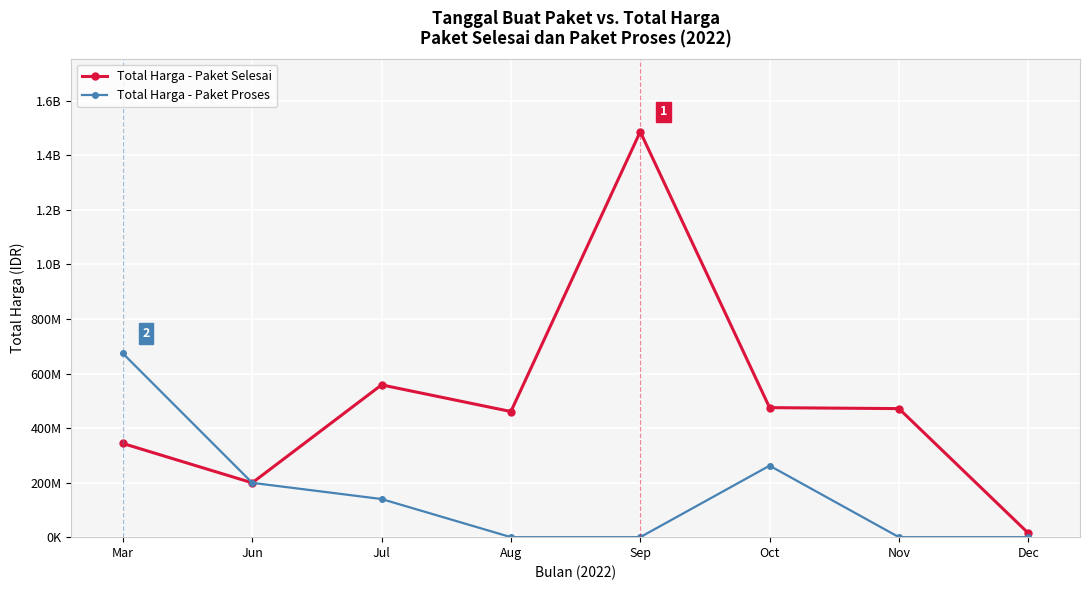

Which series has the largest total across all categories?

Total Harga - Paket Selesai